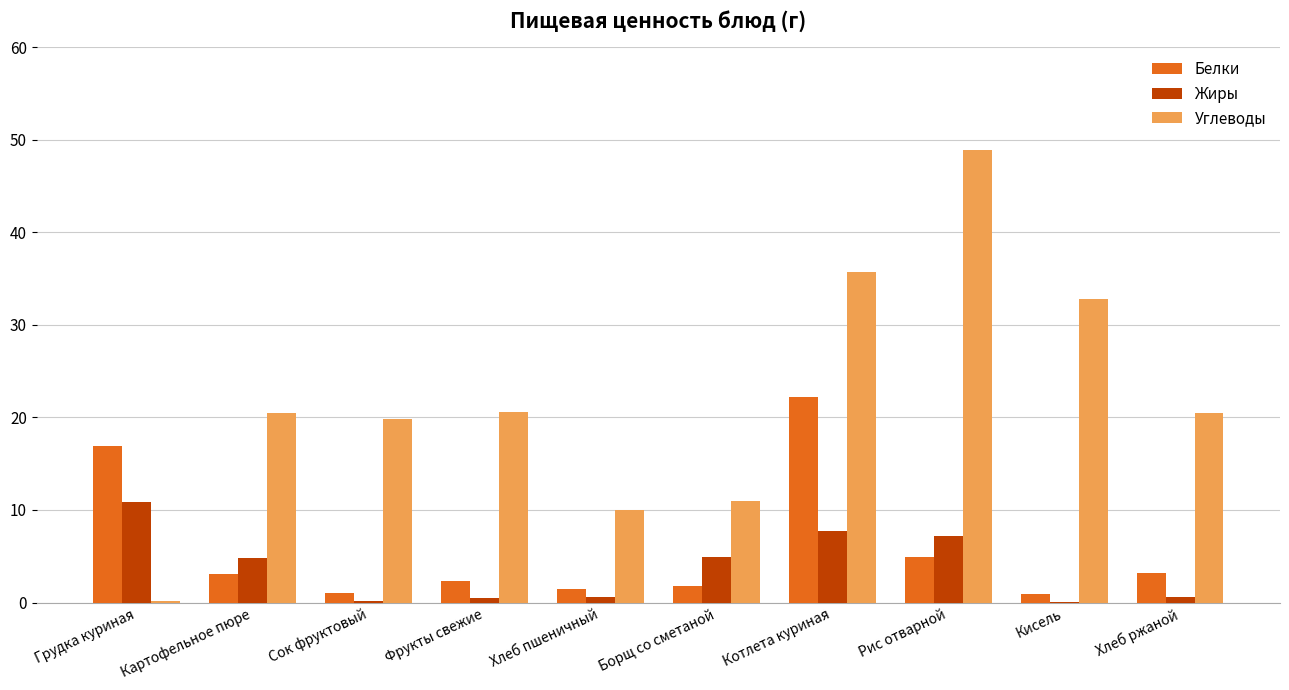

Which series has the largest total across all categories?

Углеводы